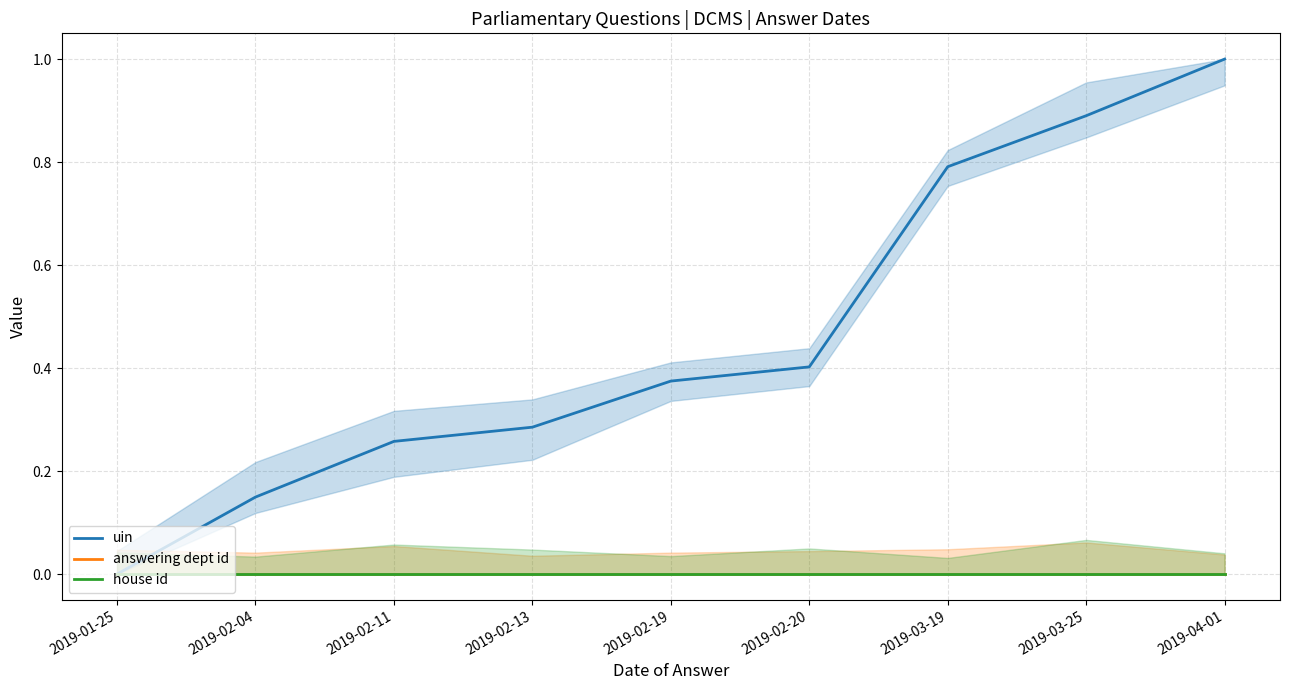

The answering dept id series shows 0.0 at 2019-04-01. True or false?

True